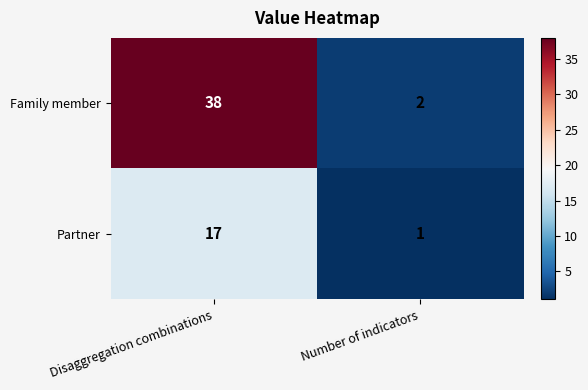

Rank the series at Number of indicators from highest to lowest value.

Family member, Partner